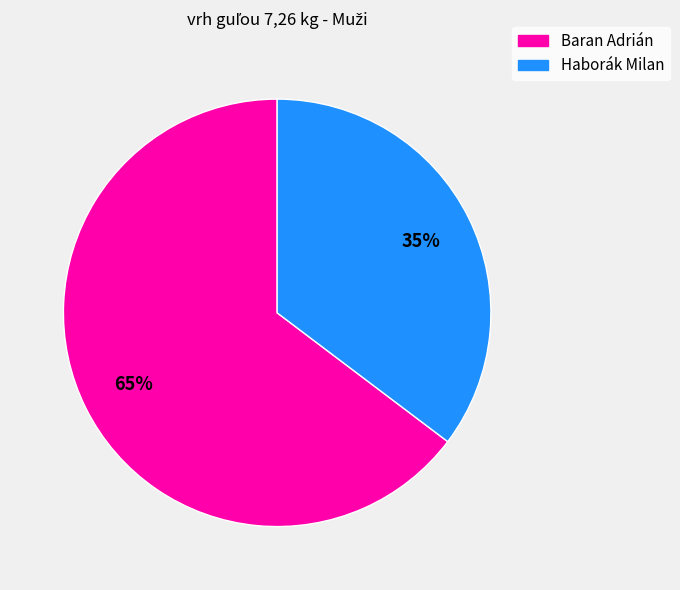

Which slice is the smallest?

Haborák Milan